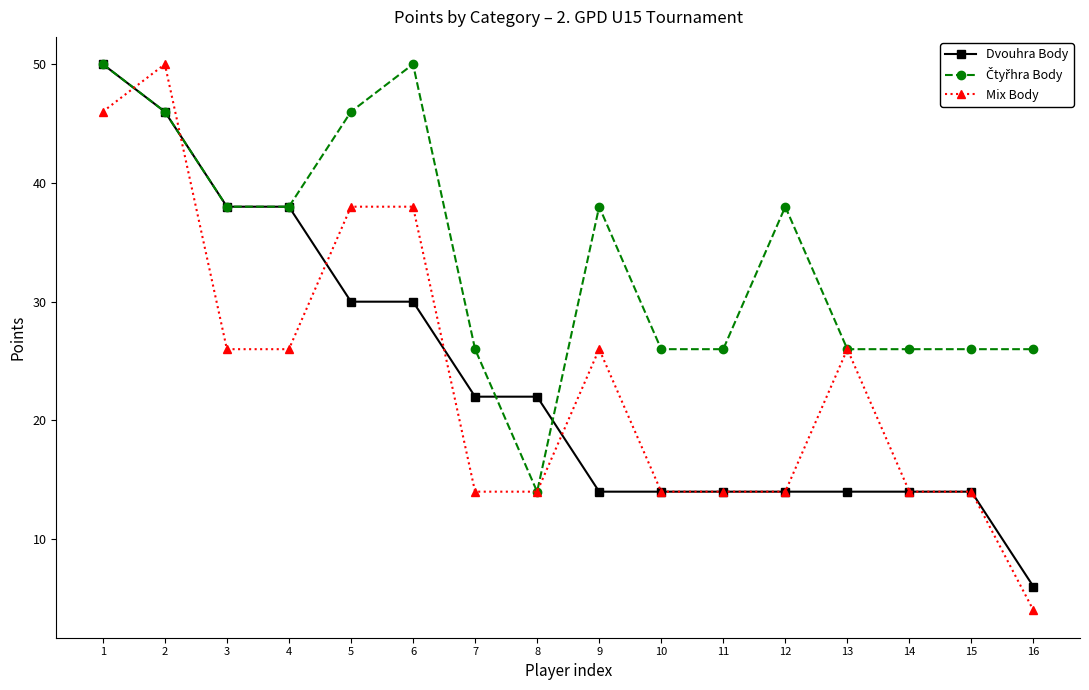

Which series changed the most between 1 and 16?

Dvouhra Body